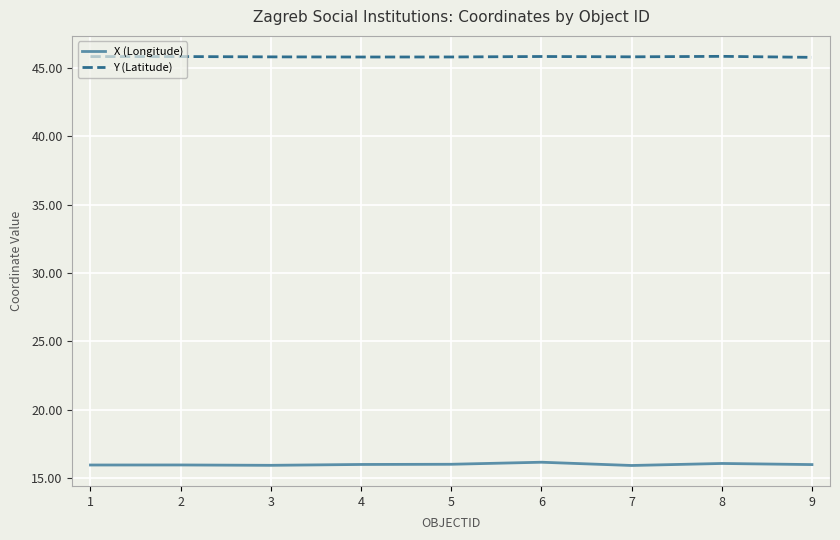

What is the spread (max minus min) of values at 3?

29.9